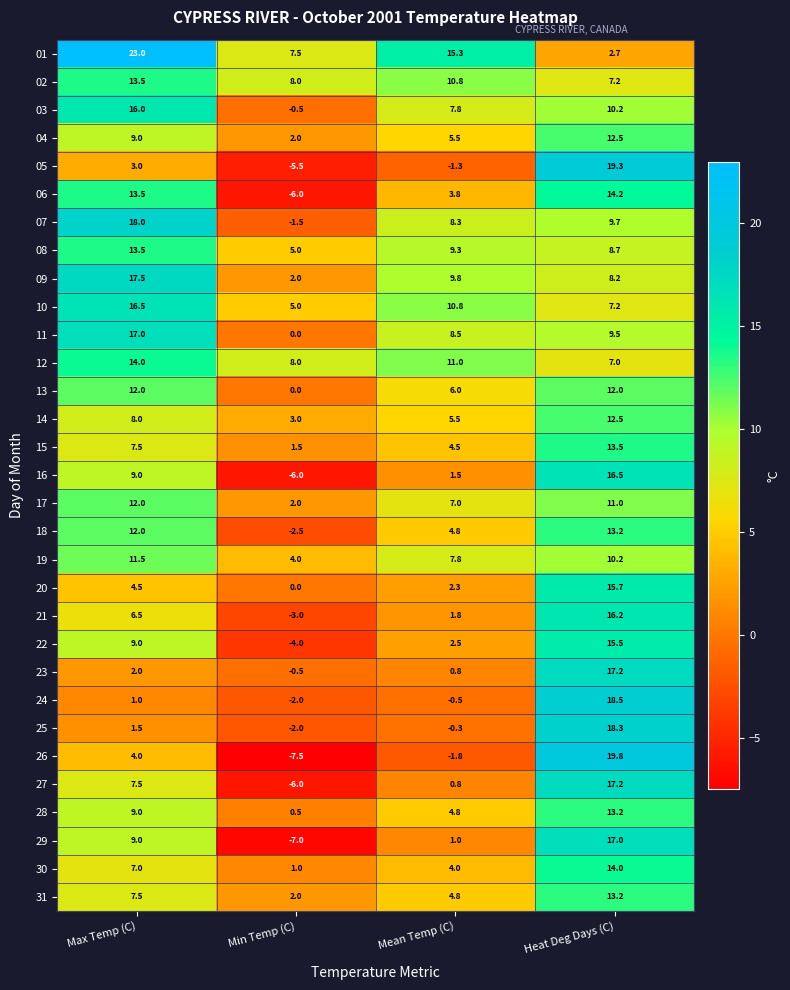

What is the difference between the 15 values at Heat Deg Days (C) and Max Temp (C)?

6.0